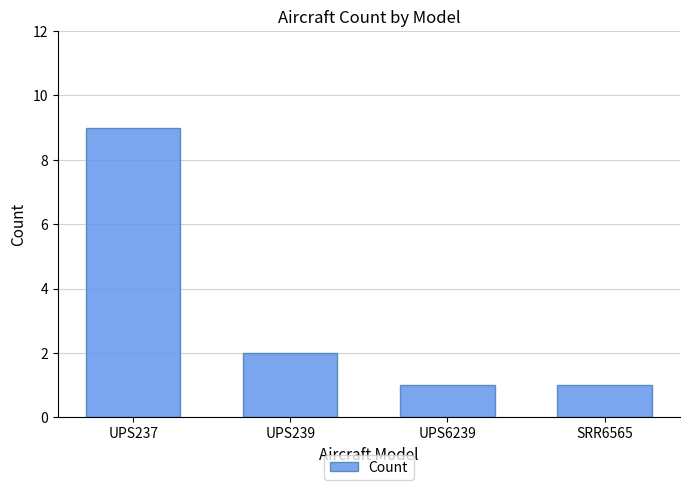

Where does the data first go above 2?

UPS237